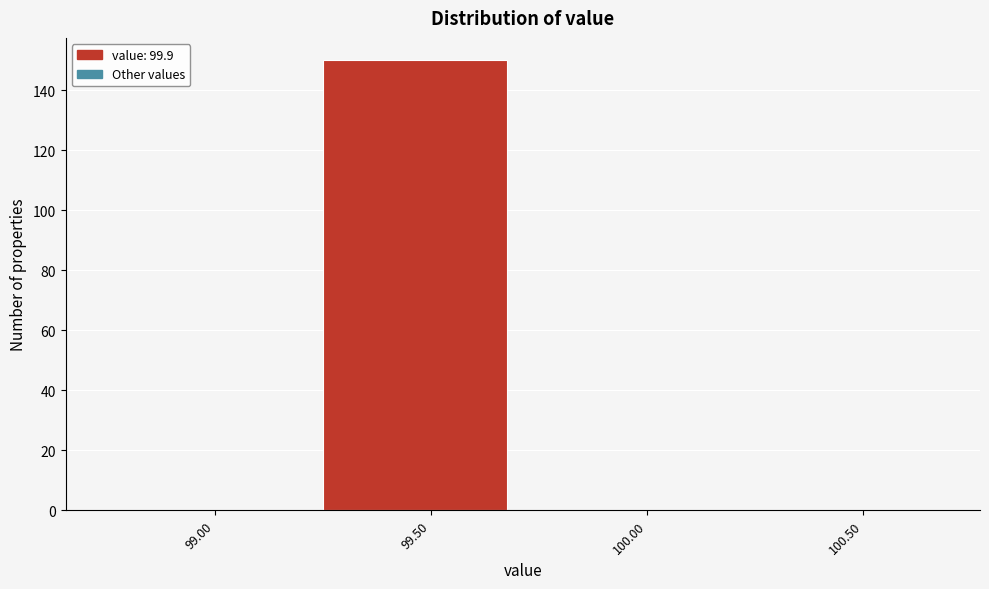

Reading right to left, extract all data points from this chart.

100.50=0	100.00=0	99.50=150	99.00=0